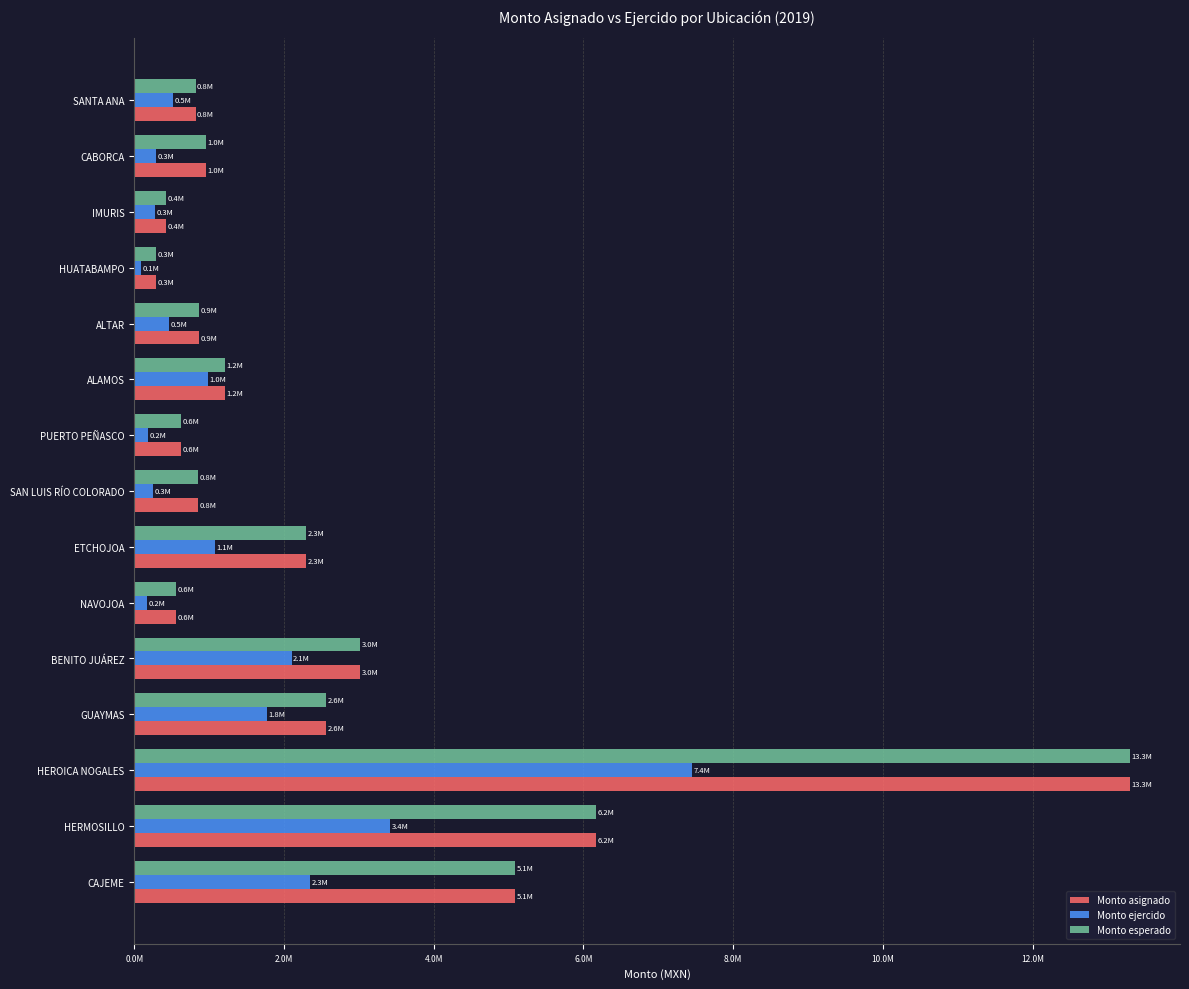

At which category is the sum across all series the highest?

HEROICA NOGALES